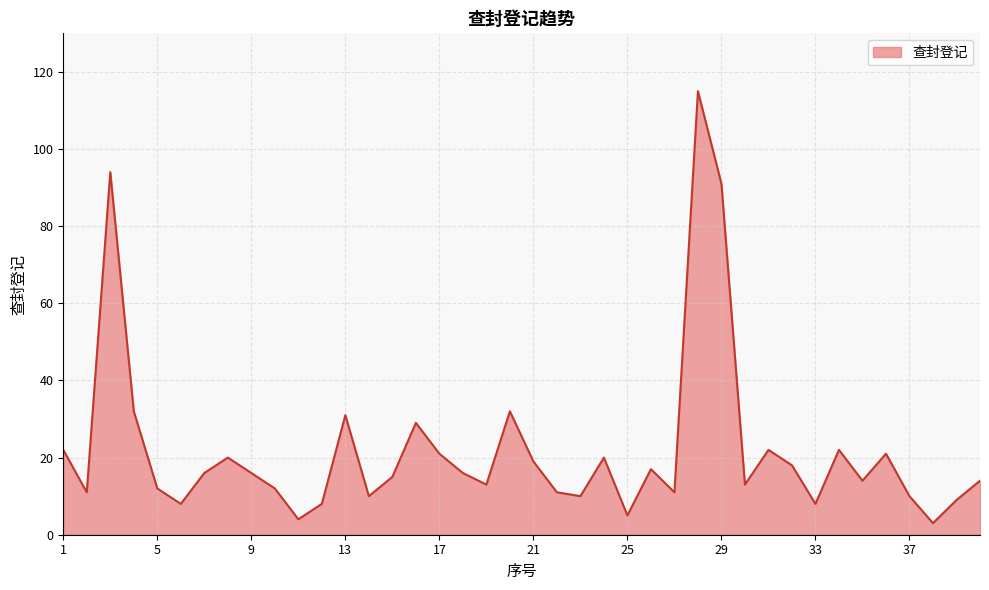

What is the smallest value displayed?

3